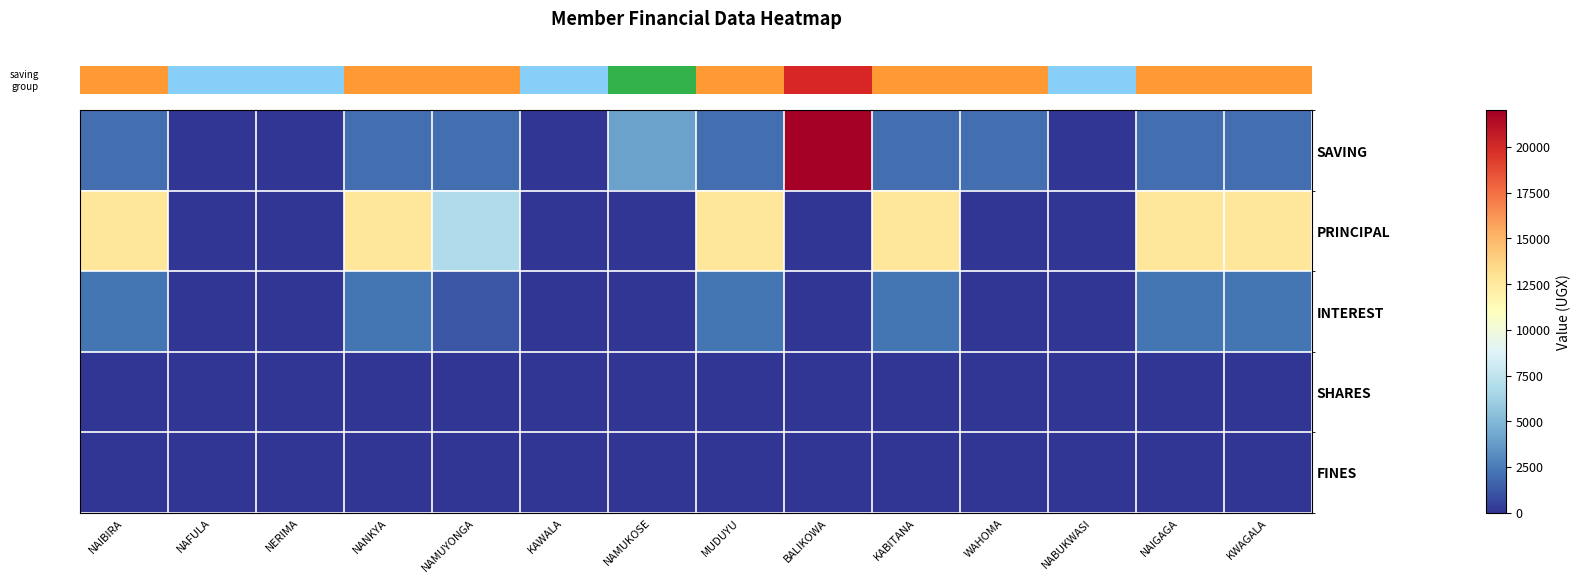

What is the greatest value displayed?

22000